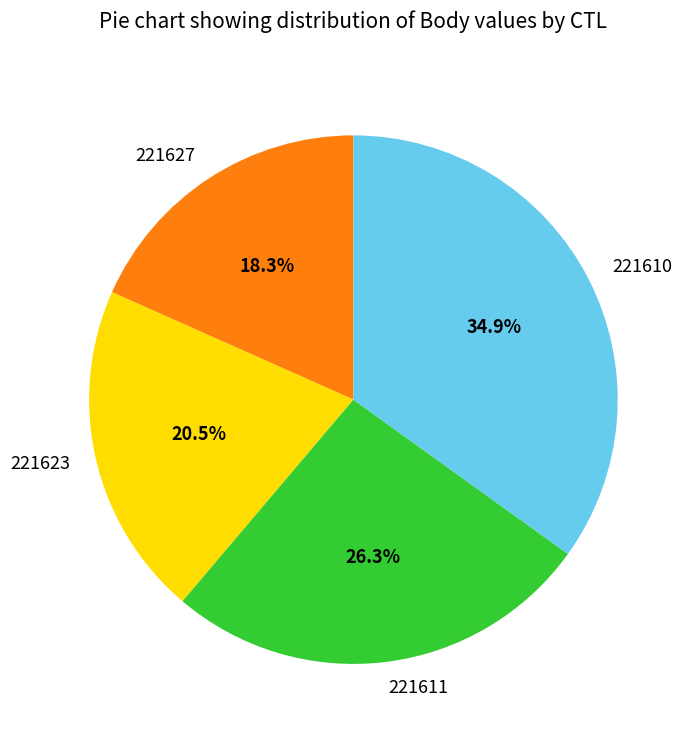

Which has a higher value, 221627 or 221610?

221610